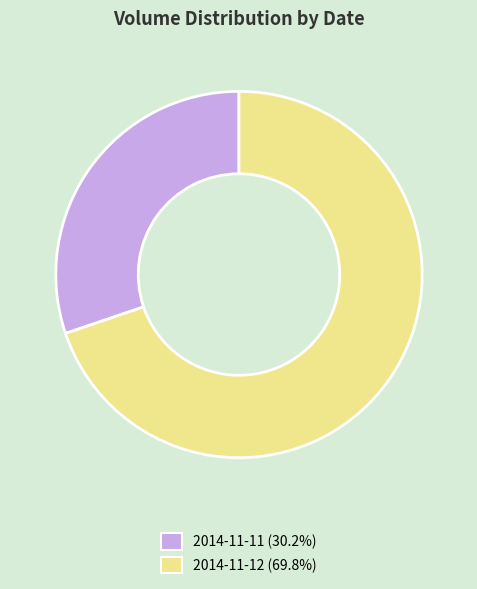

Combined, do 2014-11-11 and 2014-11-12 account for over 50%?

Yes